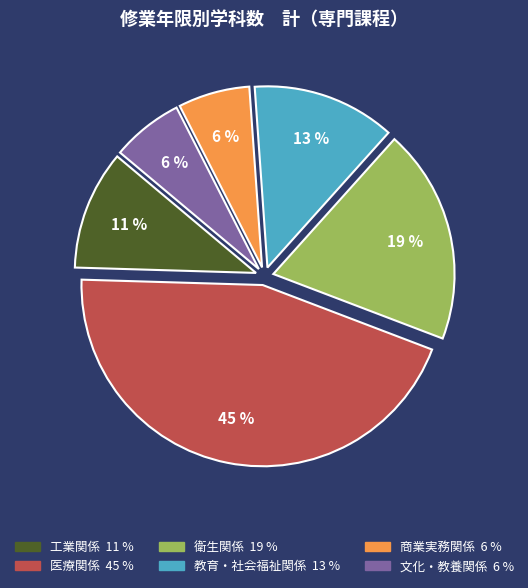

Between 工業関係 and 医療関係, which is larger?

医療関係